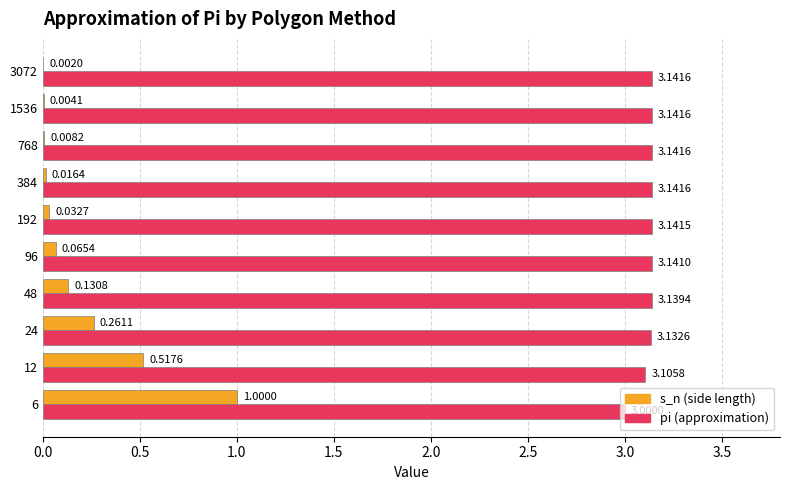

At which category is the sum across all series the highest?

6